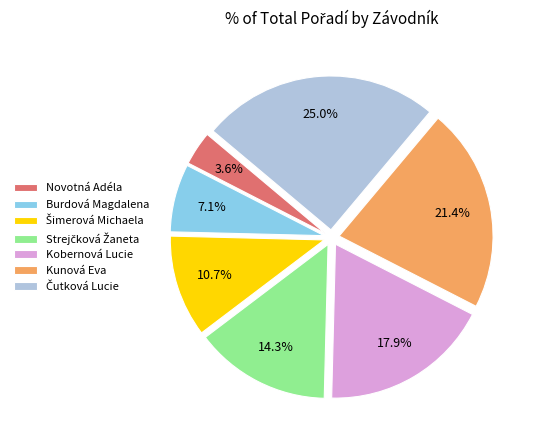

What portion of the pie excludes Kunová Eva?

78.6%